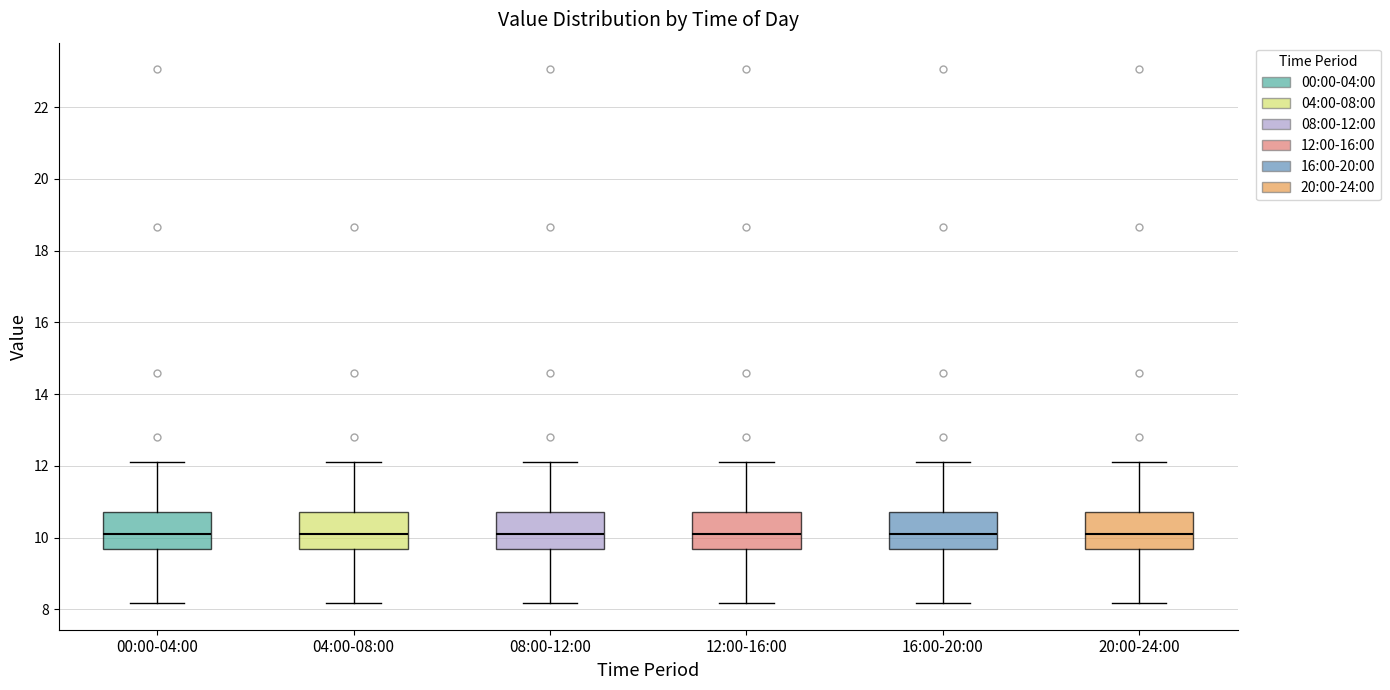

Where does the lower whisker of the box for 08:00-12:00 end on the y-axis? The values are not printed on the chart, so give them approximately, as read against the axis.

8.2